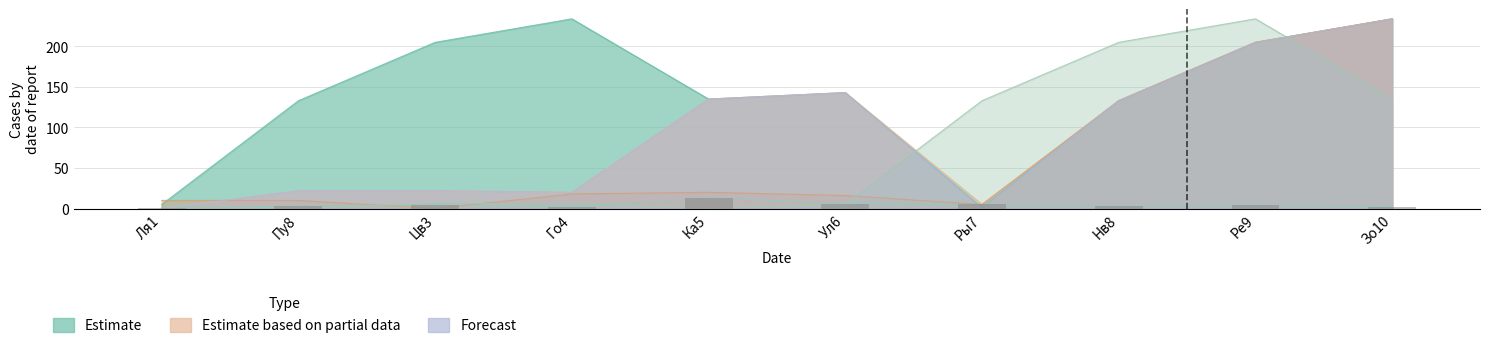

Between Ля1 and Ка5, which is larger?

Ка5